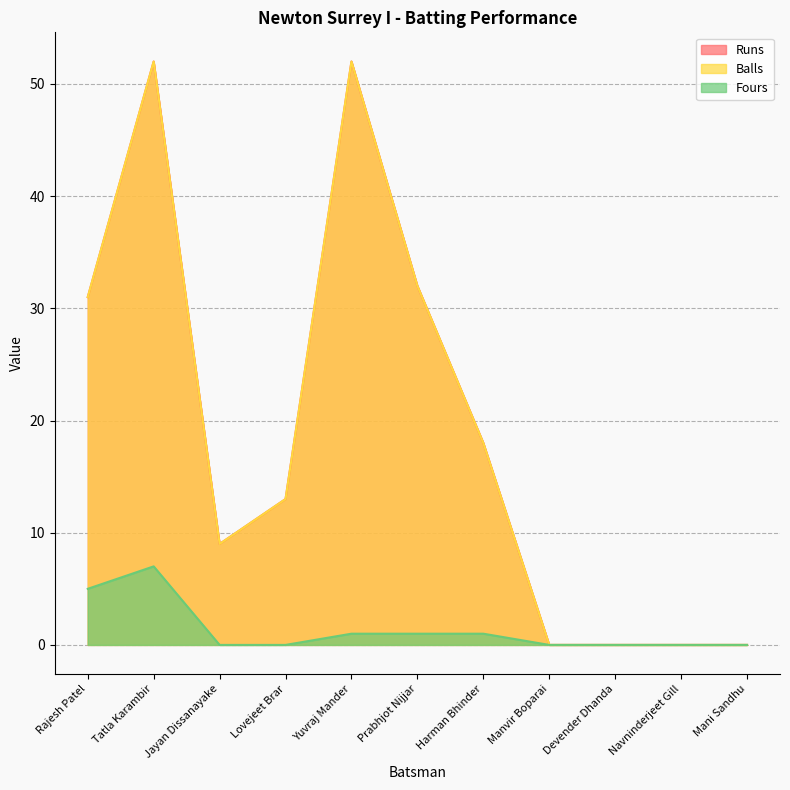

What is the approximate value of Balls at Jayan Dissanayake, to the nearest 5?

10